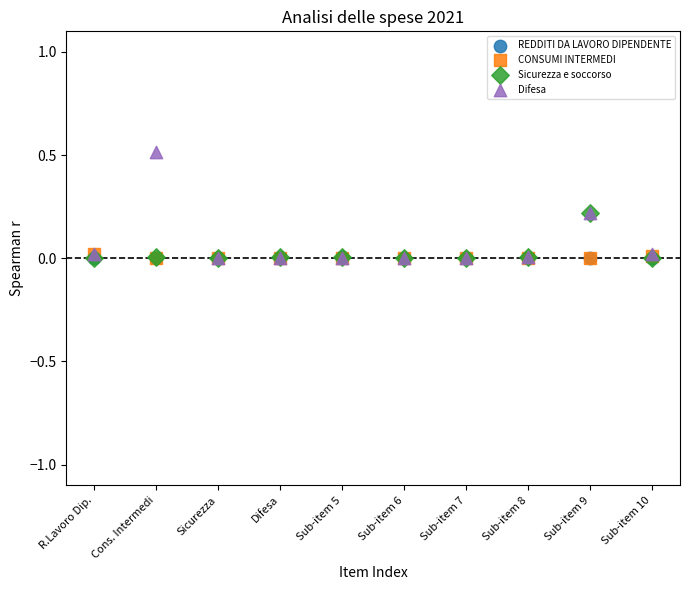

Which series has the widest spread of Y values?

Difesa